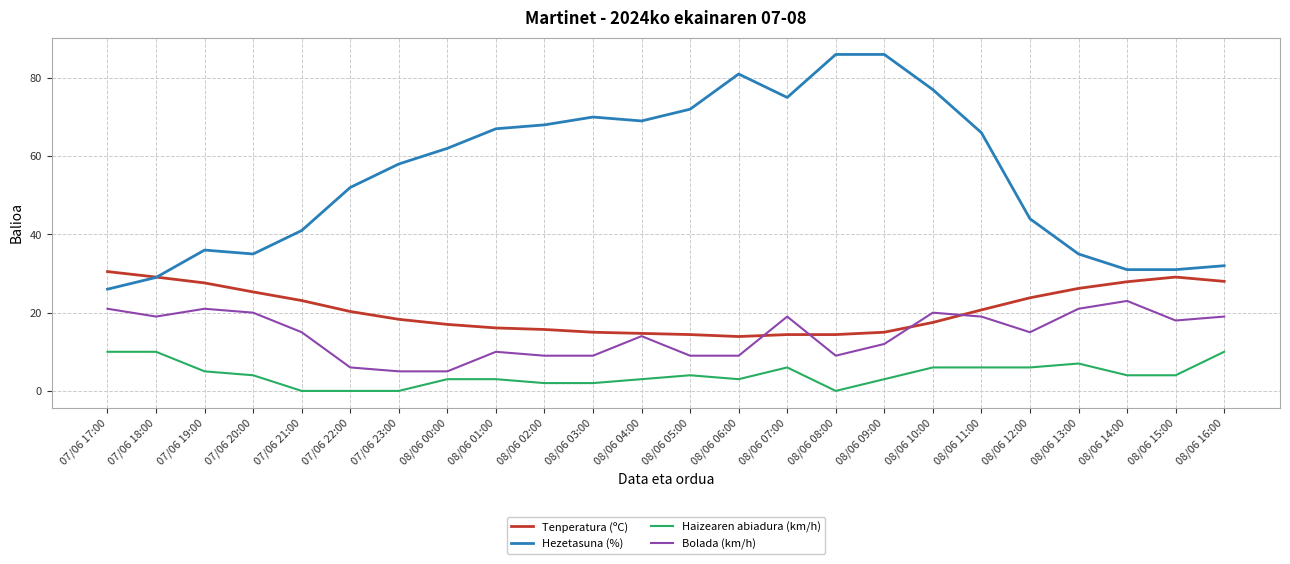

True or false: Haizearen abiadura (km/h) and Bolada (km/h) intersect in this chart.

False